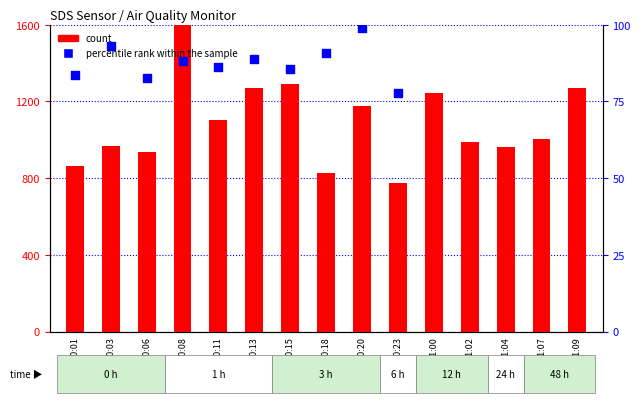

Which series reaches the maximum Y coordinate?

count